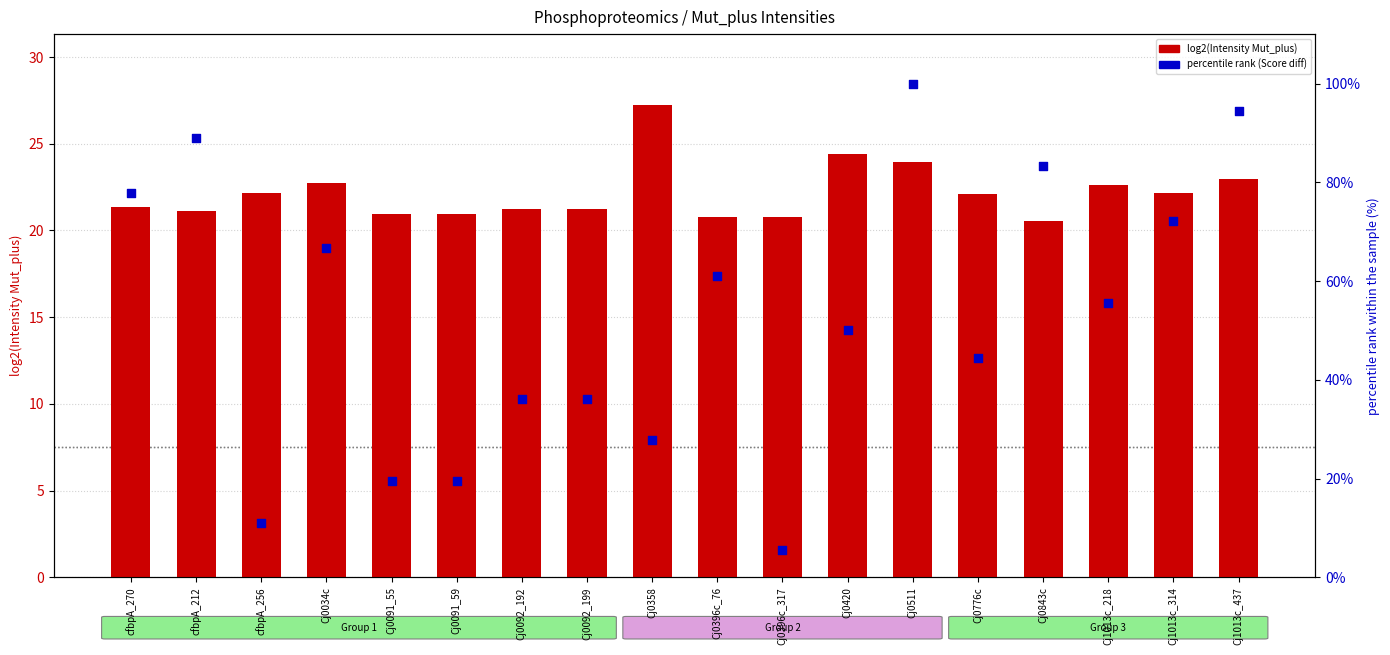

At how many categories does at least one series exceed 90?

2